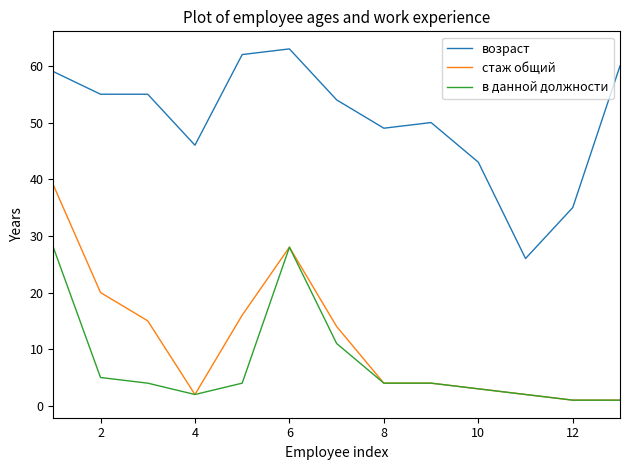

List the series in order of their peak value, highest first.

возраст, стаж общий, в данной должности